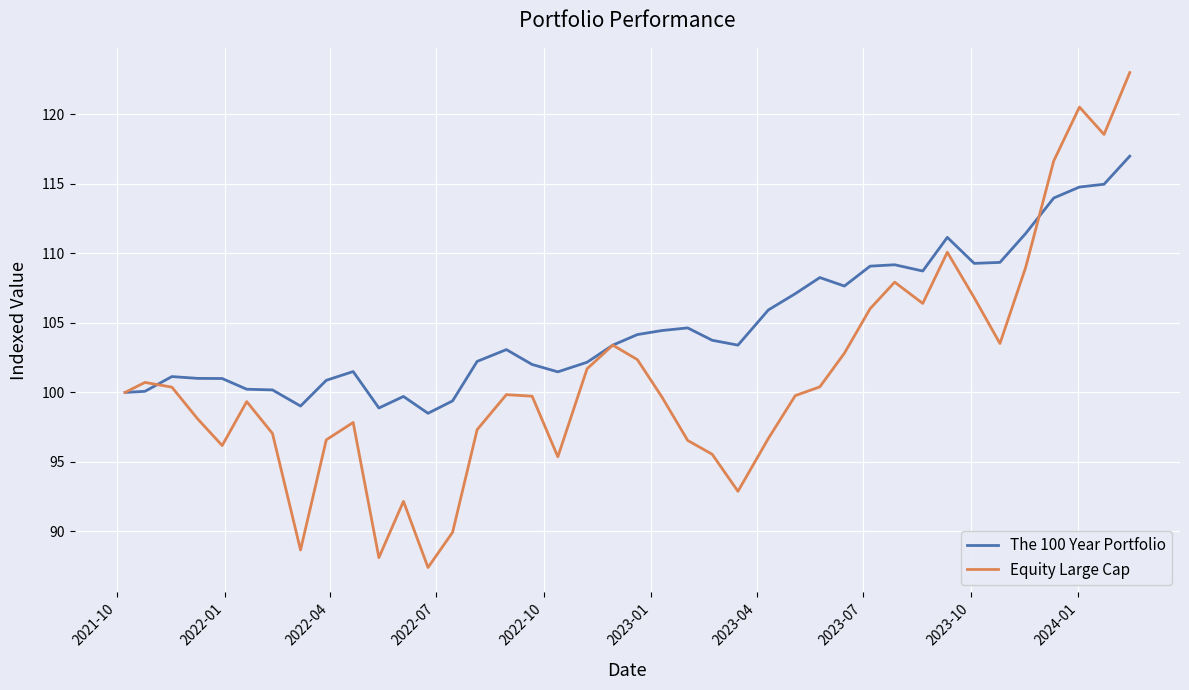

Which series has the largest total across all categories?

The 100 Year Portfolio